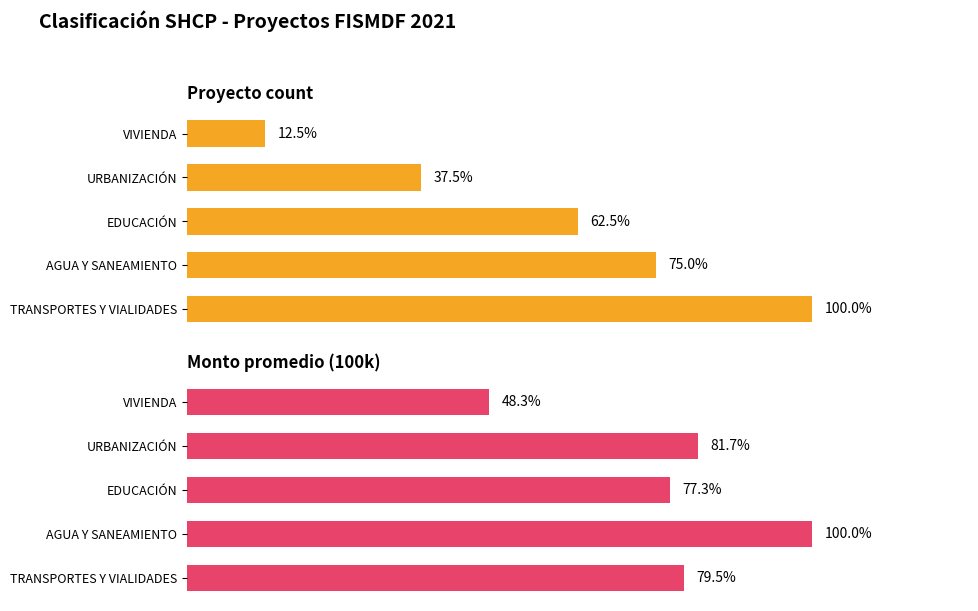

Which series has the largest range (max minus min)?

Proyecto count